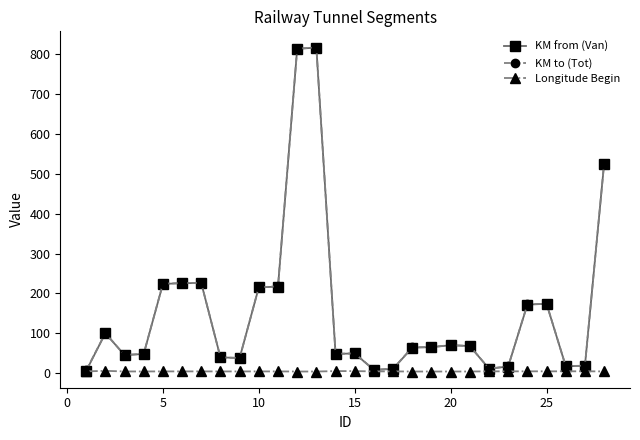

At how many categories does at least one series exceed 138?

10